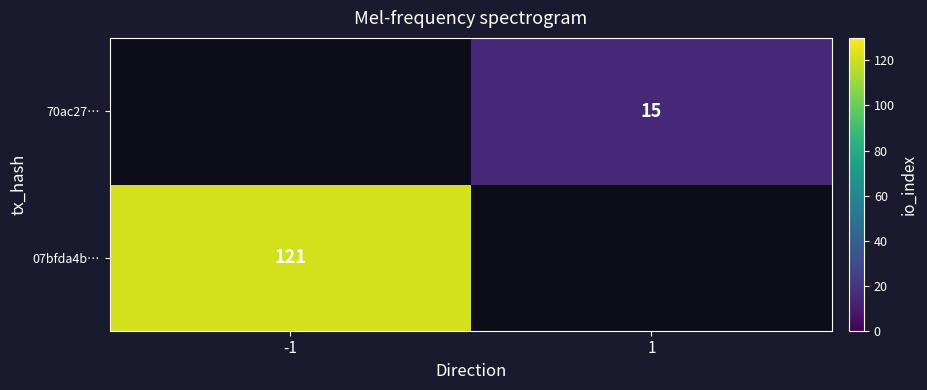

At how many categories does at least one series exceed 103?

1